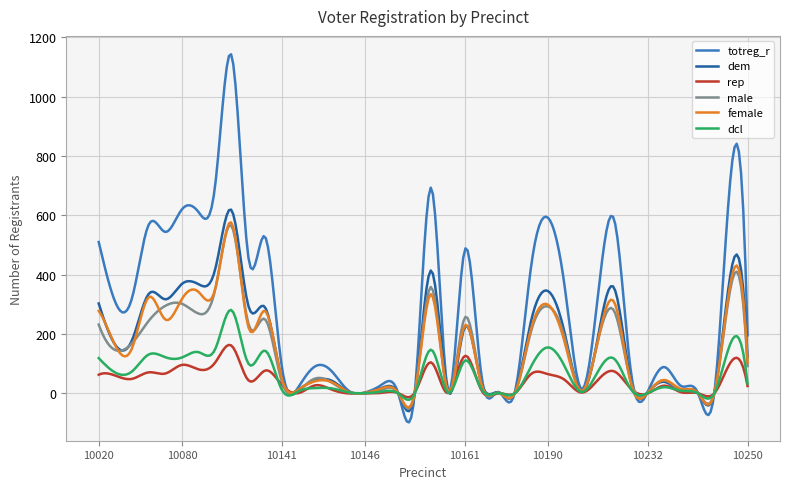

Which series has the widest spread of values?

totreg_r